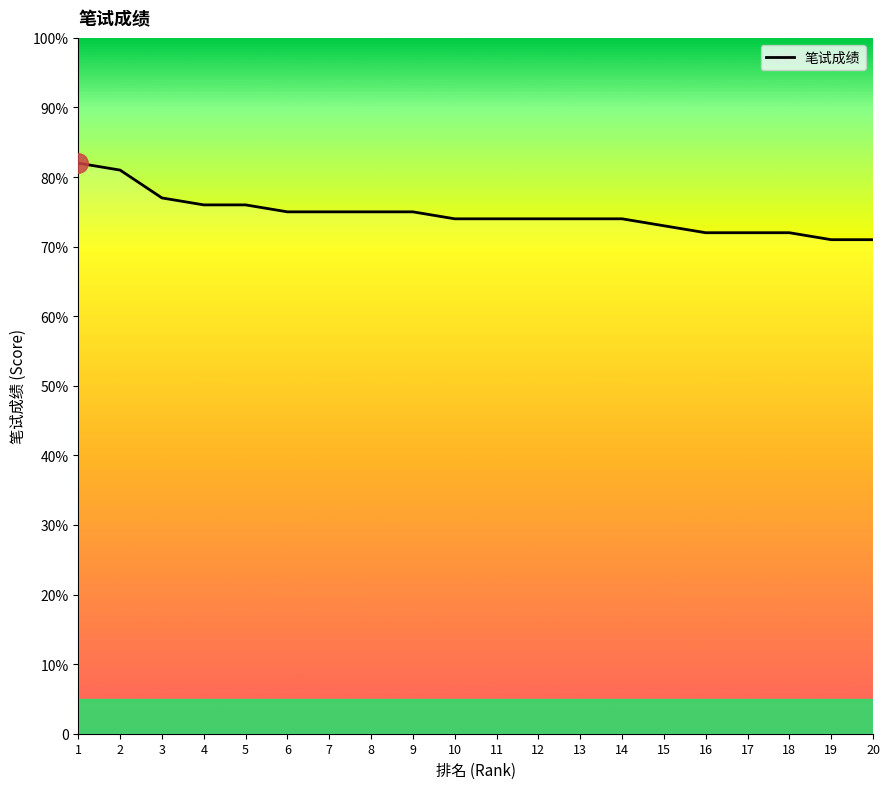

Reading left to right, list all the values displayed in this chart.

1=82	2=81	3=77	4=76	5=76	6=75	7=75	8=75	9=75	10=74	11=74	12=74	13=74	14=74	15=73	16=72	17=72	18=72	19=71	20=71